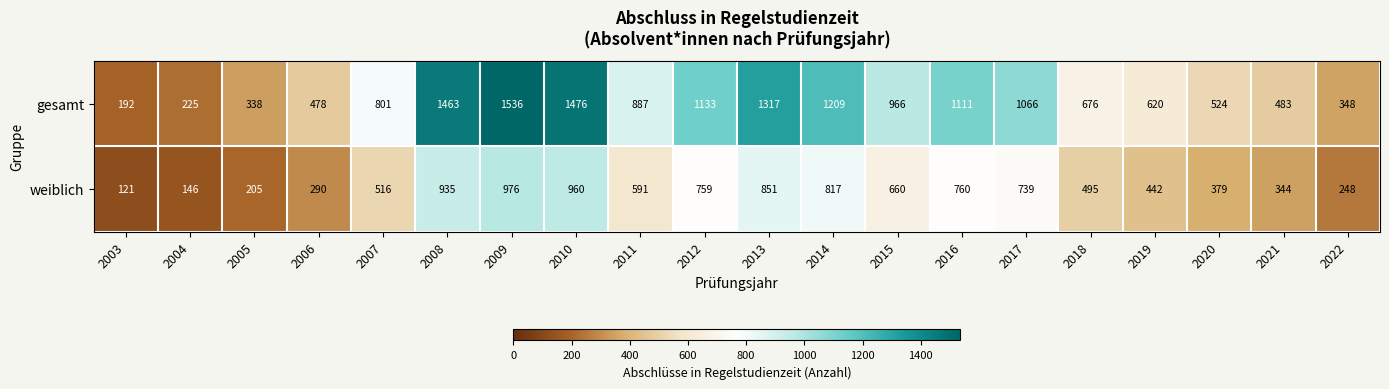

Between 2009 and 2013, which series saw the biggest shift?

gesamt